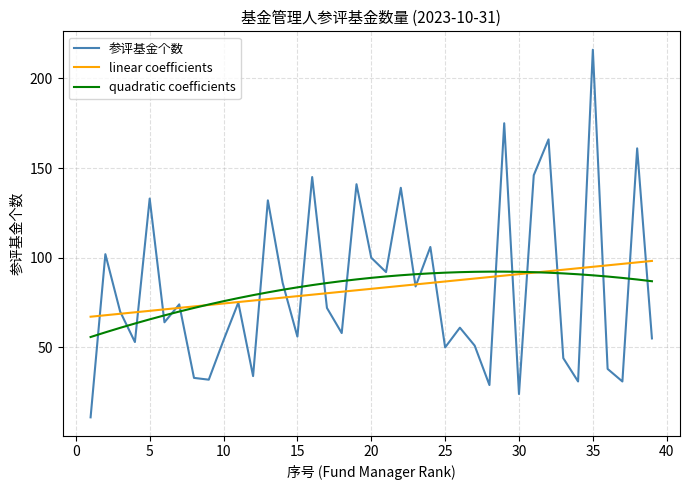

Which series has the largest range (max minus min)?

参评基金个数